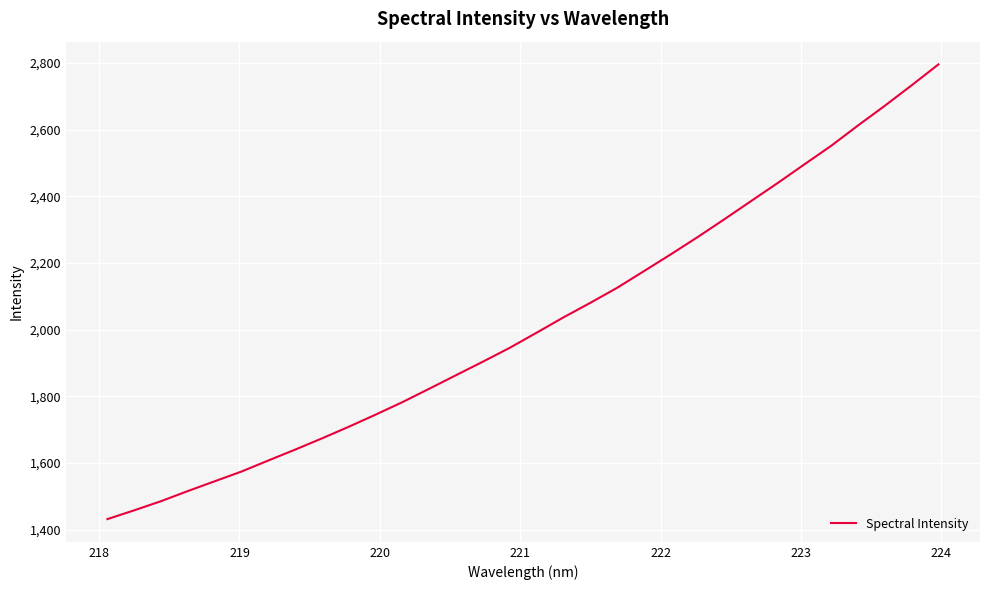

What is the greatest value displayed?

2795.4